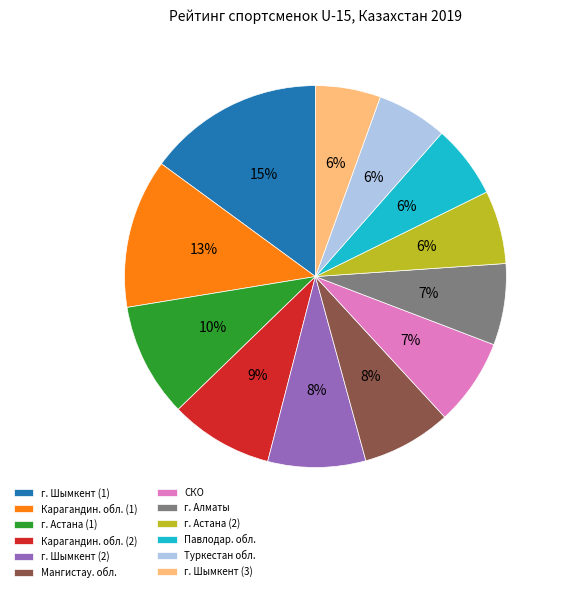

Which slice is the largest?

г. Шымкент (1)